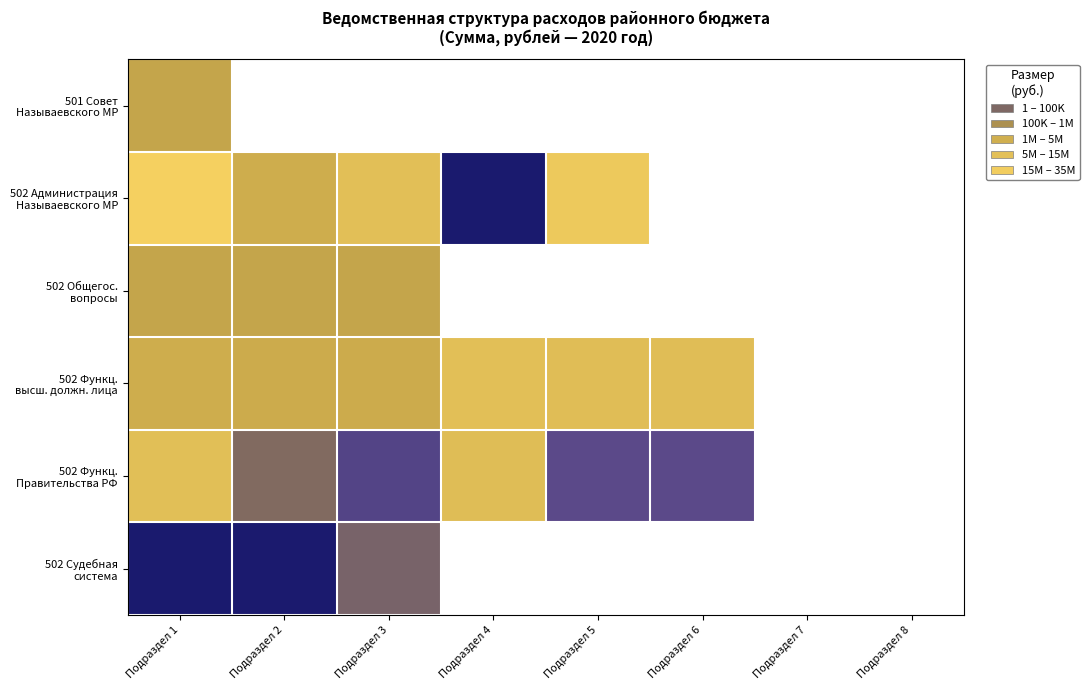

How many data points in 502 Функц. высш. должн. лица are less than 8106944?

3